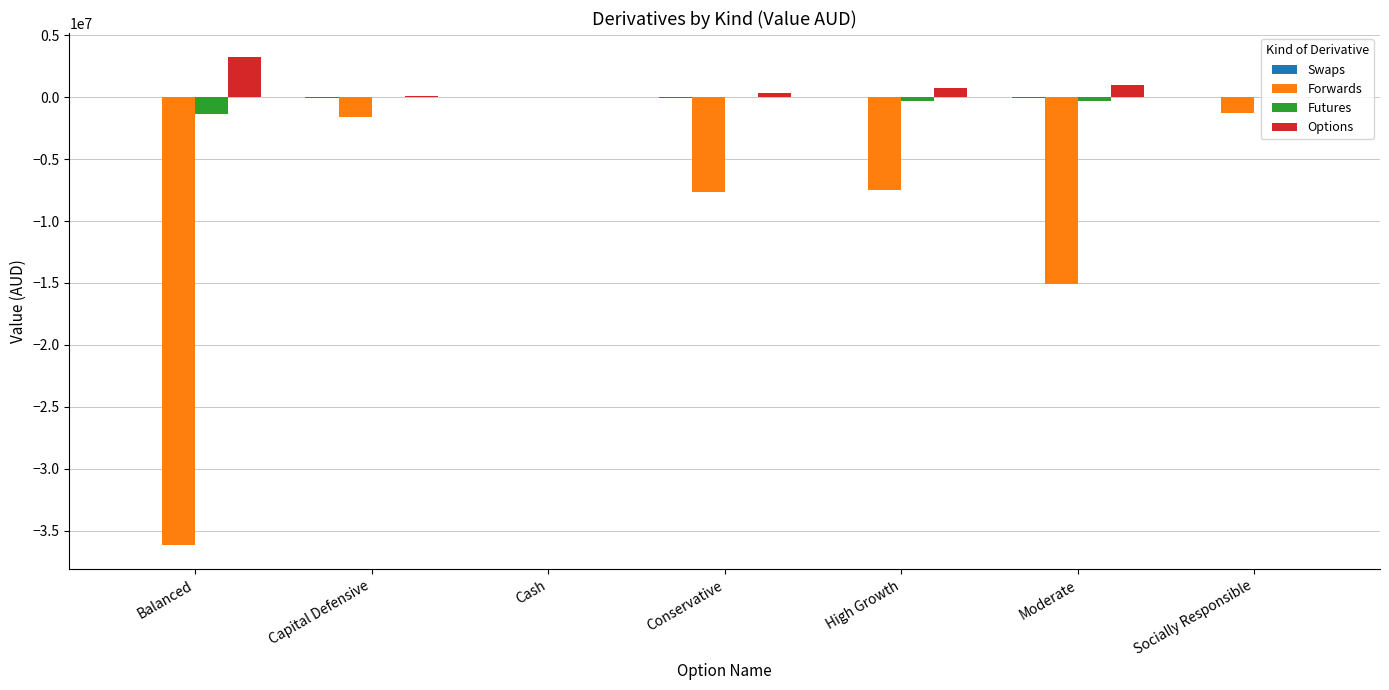

Which series changed the most between Balanced and Cash?

Forwards